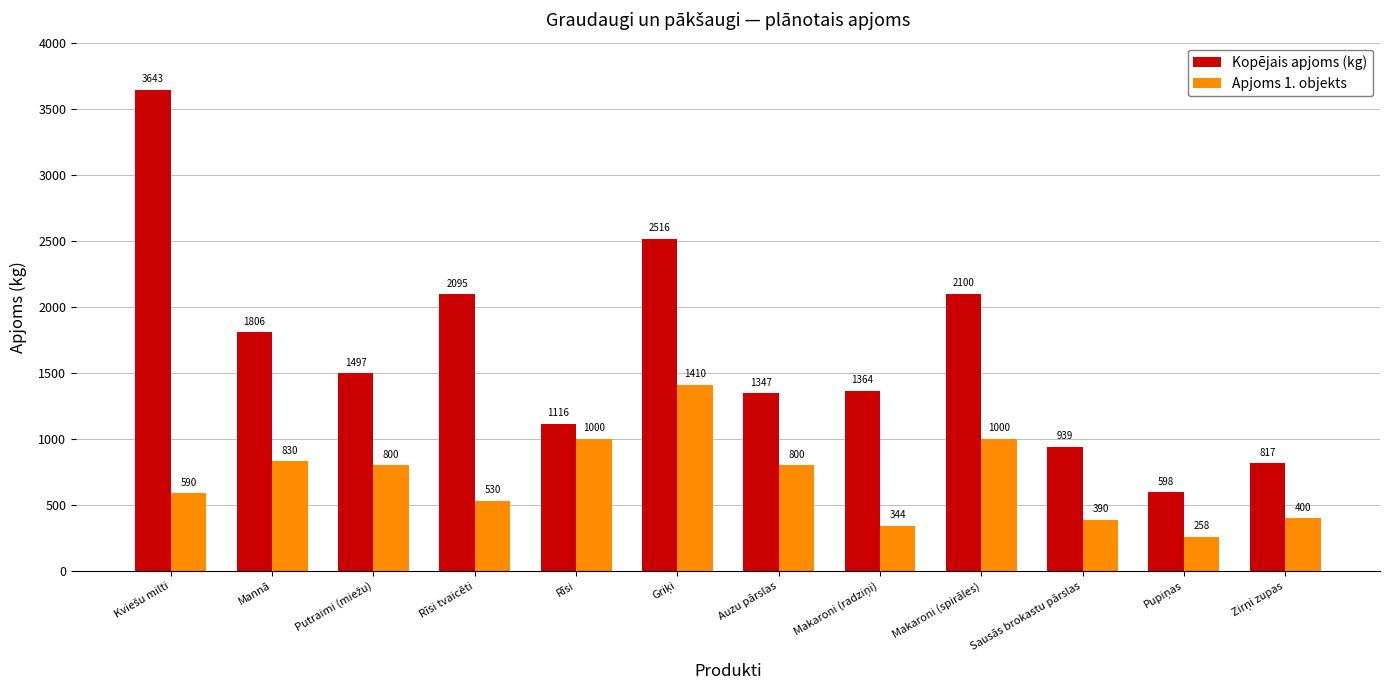

Count the number of data series in this chart.

2